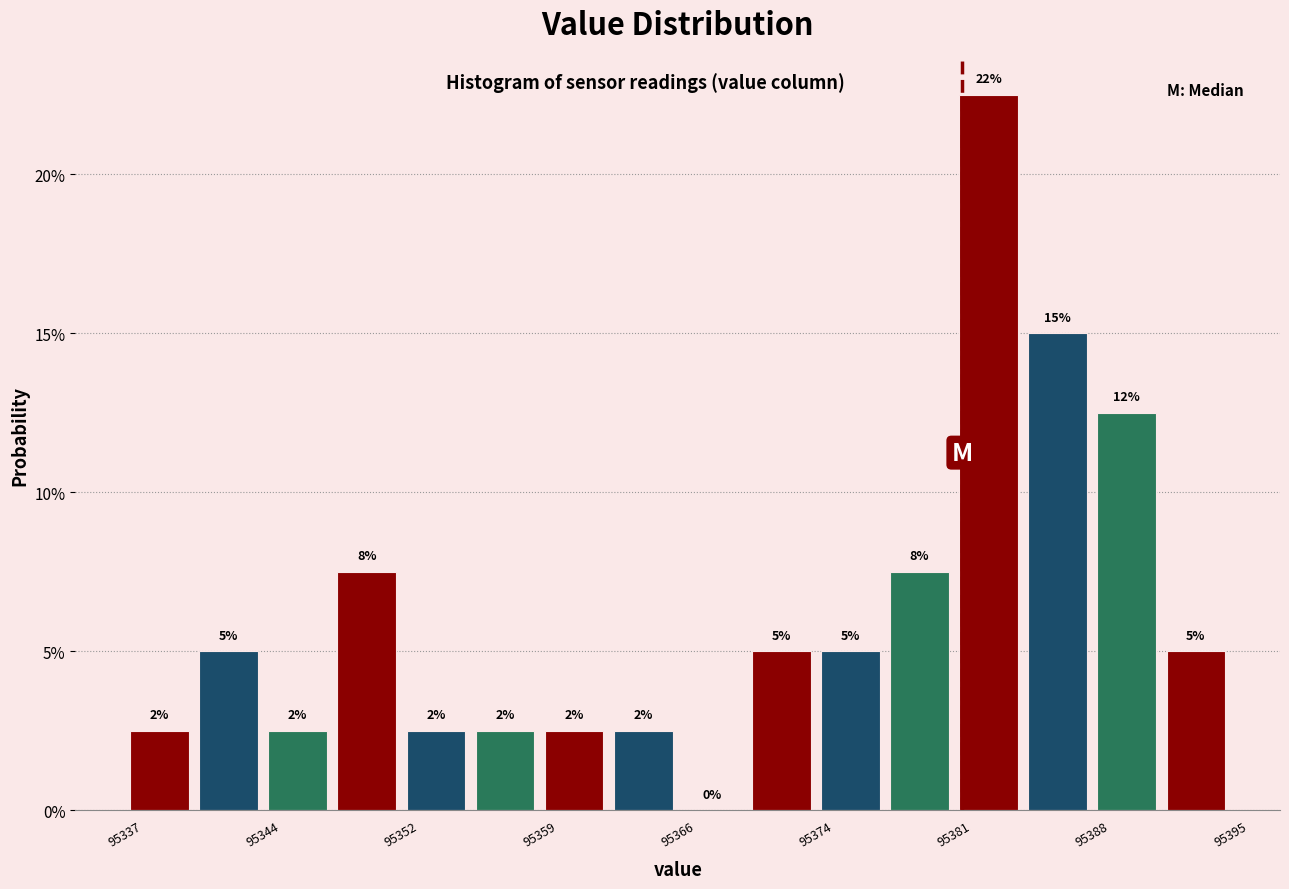

Around what value on the x-axis is the tallest bar? Give the approximate position of its centre, as read against the axis.

95383